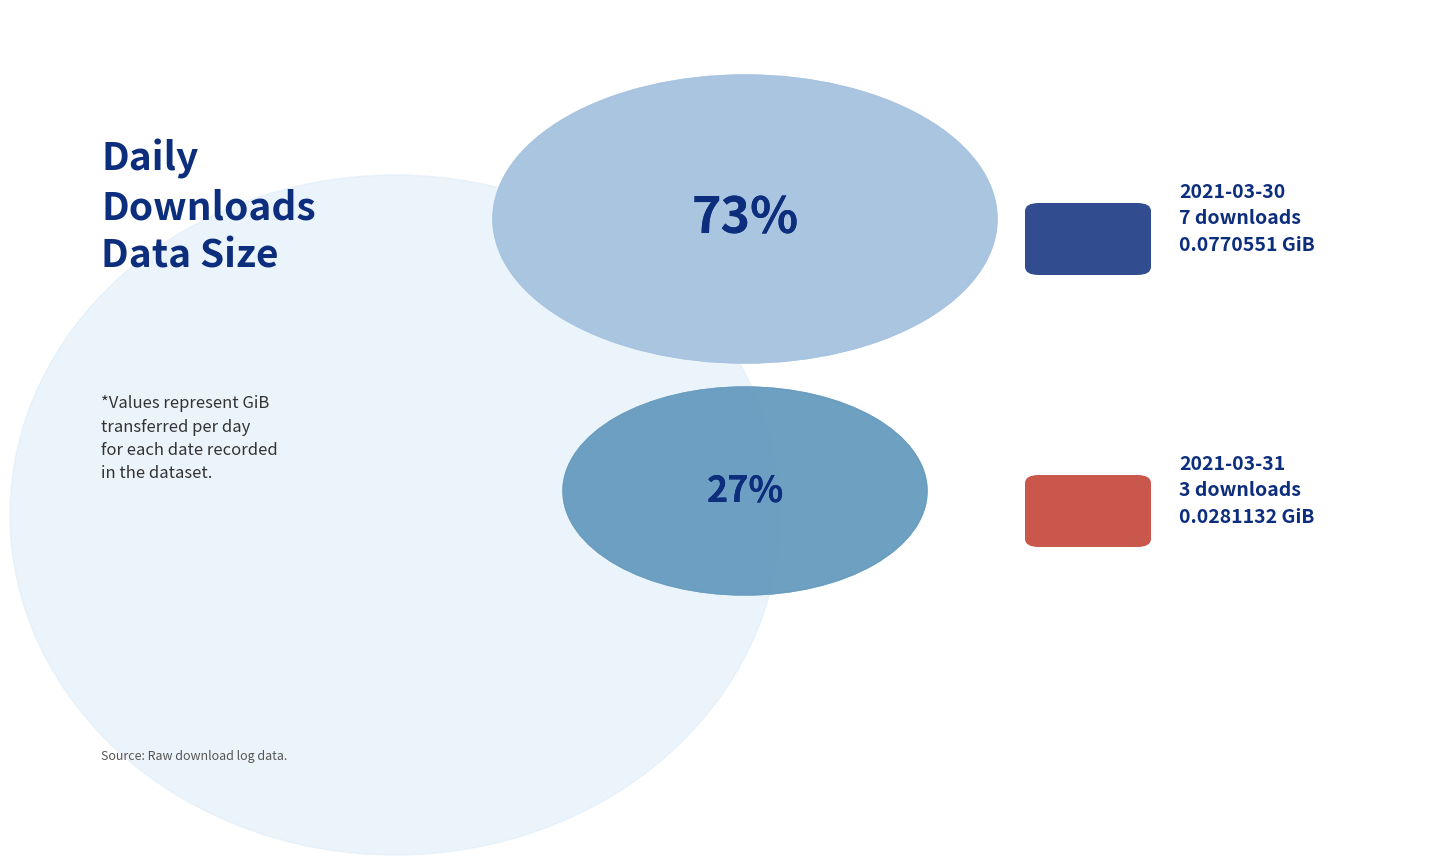

Rank the categories by value from highest to lowest.

2021-03-30, 2021-03-31